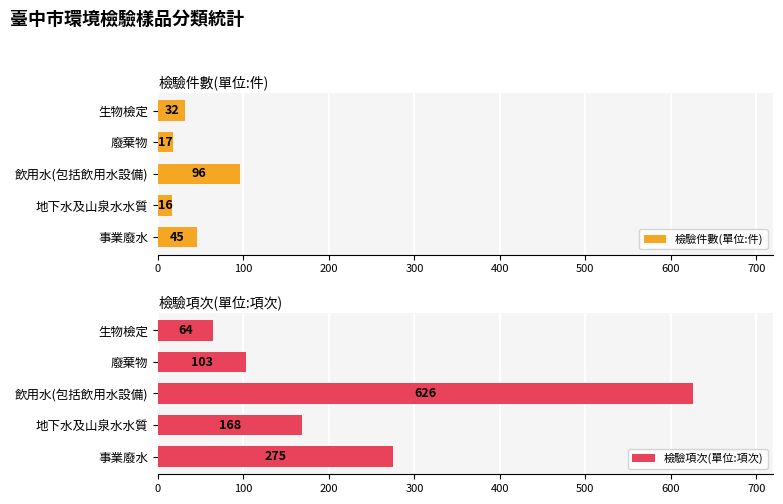

At how many categories does at least one series exceed 127?

3